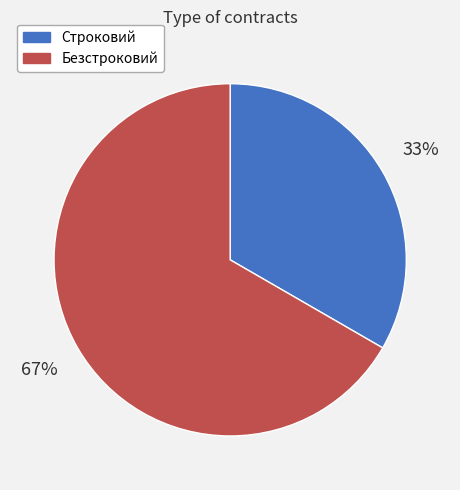

To the nearest percent, what percentage of the pie is Строковий?

33%